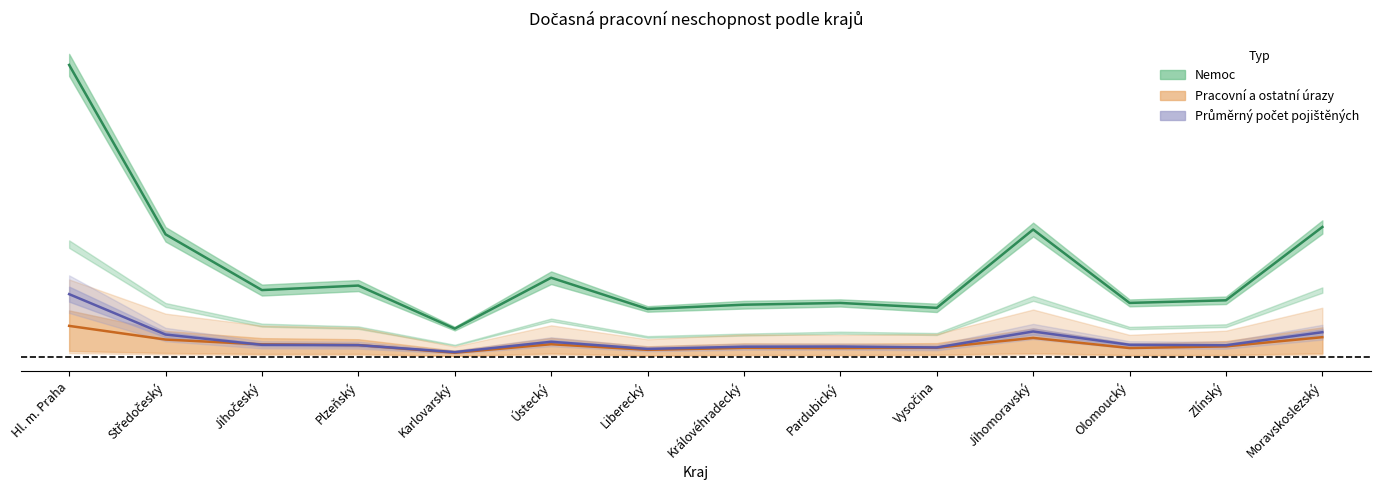

What is the greatest value displayed?

272036.0